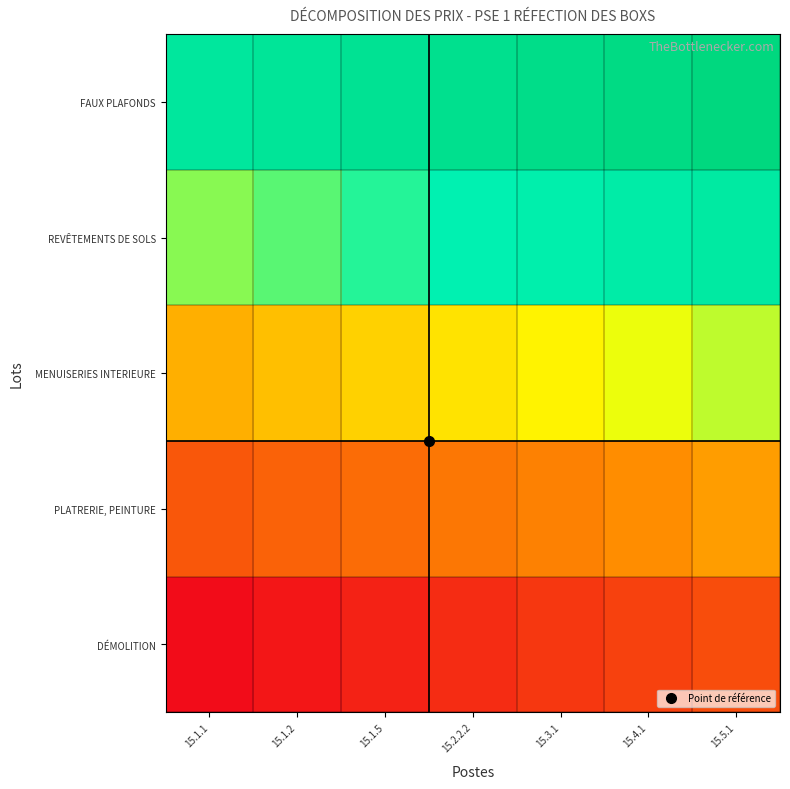

What is the difference between the highest and lowest values at 15.5.1?

0.8